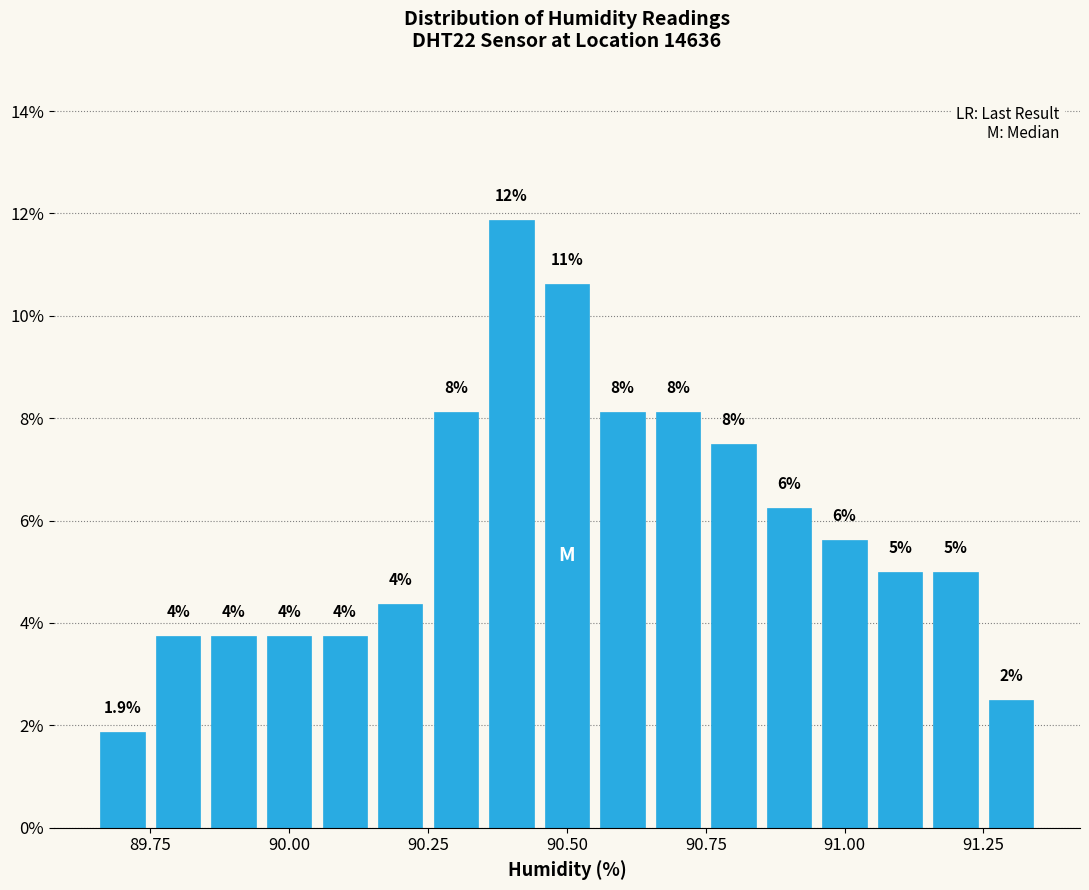

Around what value on the x-axis is the tallest bar? Give the approximate position of its centre, as read against the axis.

90.40